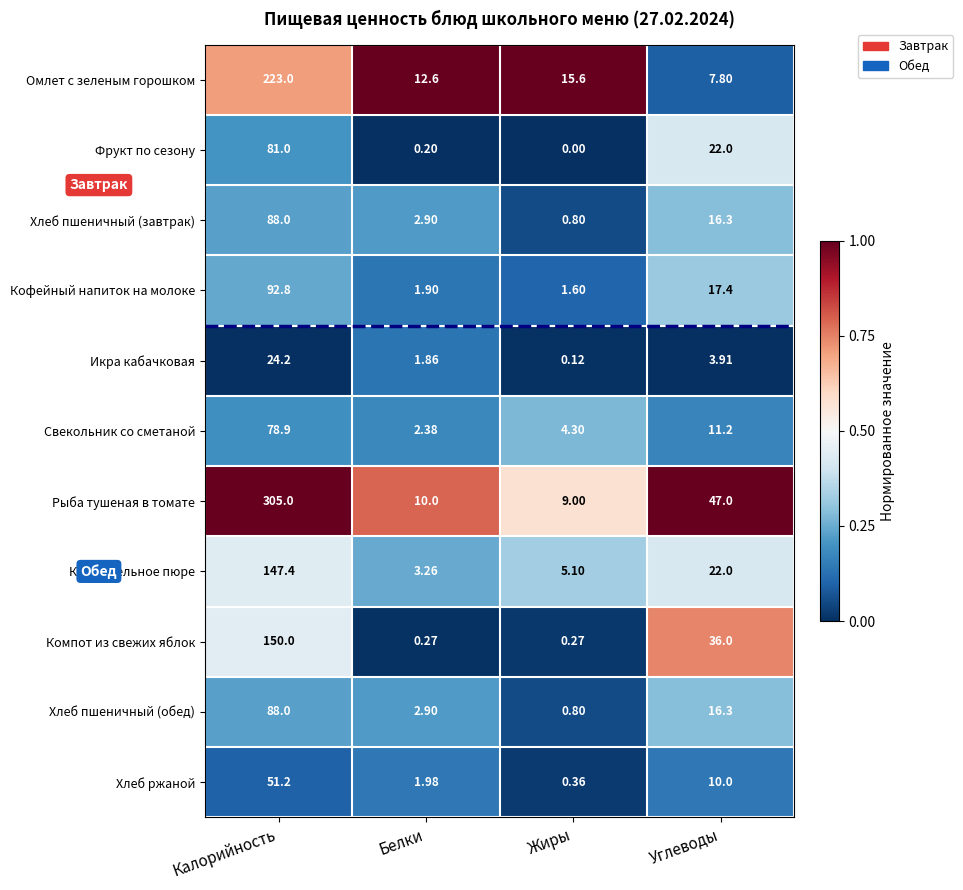

Which category has the highest value across all series?

Калорийность